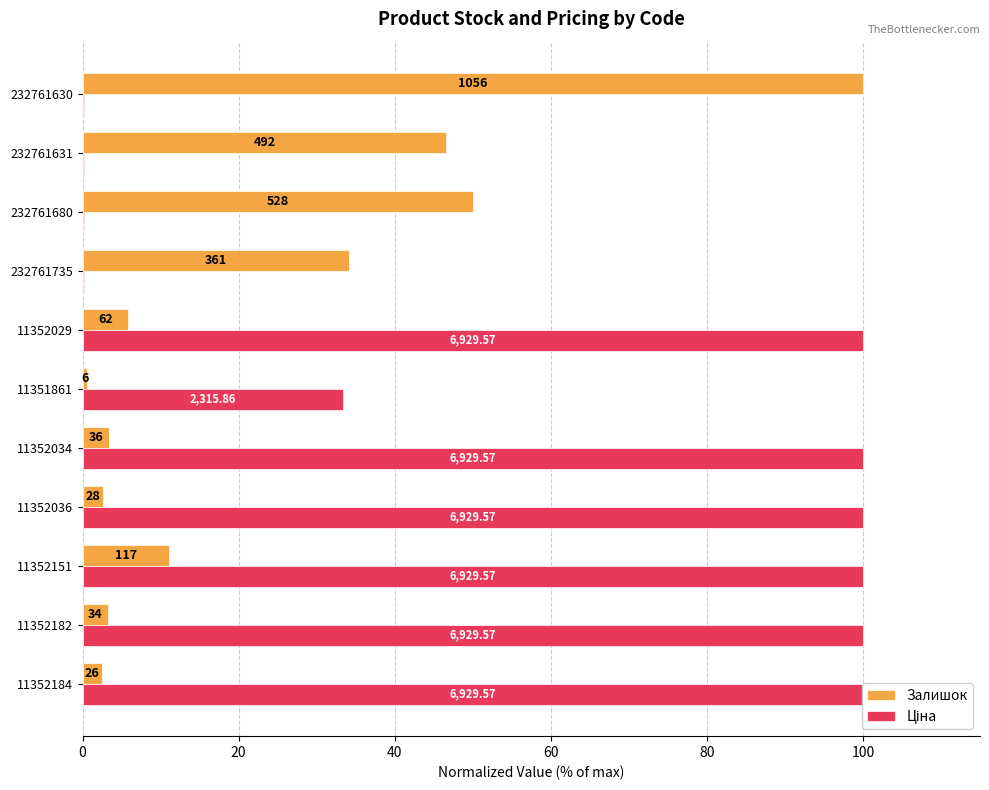

What is the total value across all series at 11352182?

103.2